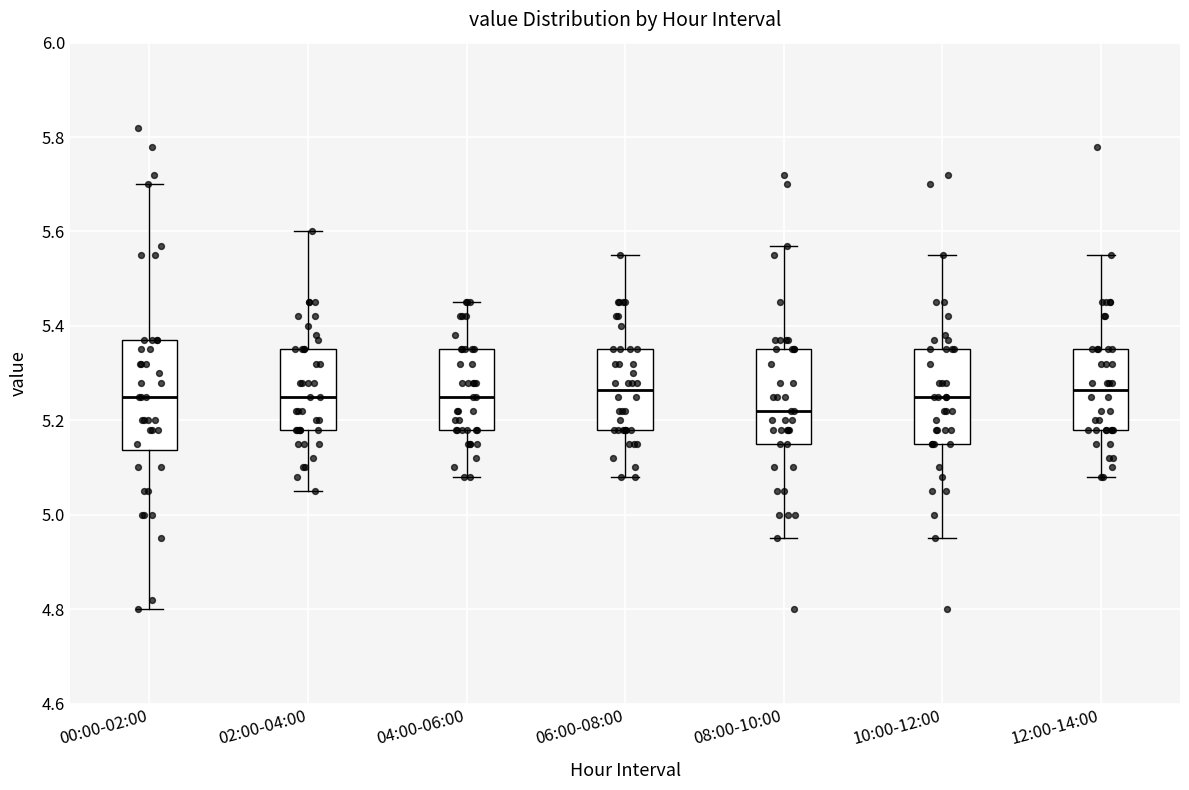

Where does the lower whisker of the box for 12:00-14:00 end on the y-axis? The values are not printed on the chart, so give them approximately, as read against the axis.

5.08